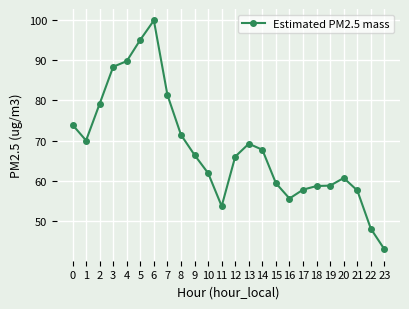

What is the value of the 24th point from the left?

43.0